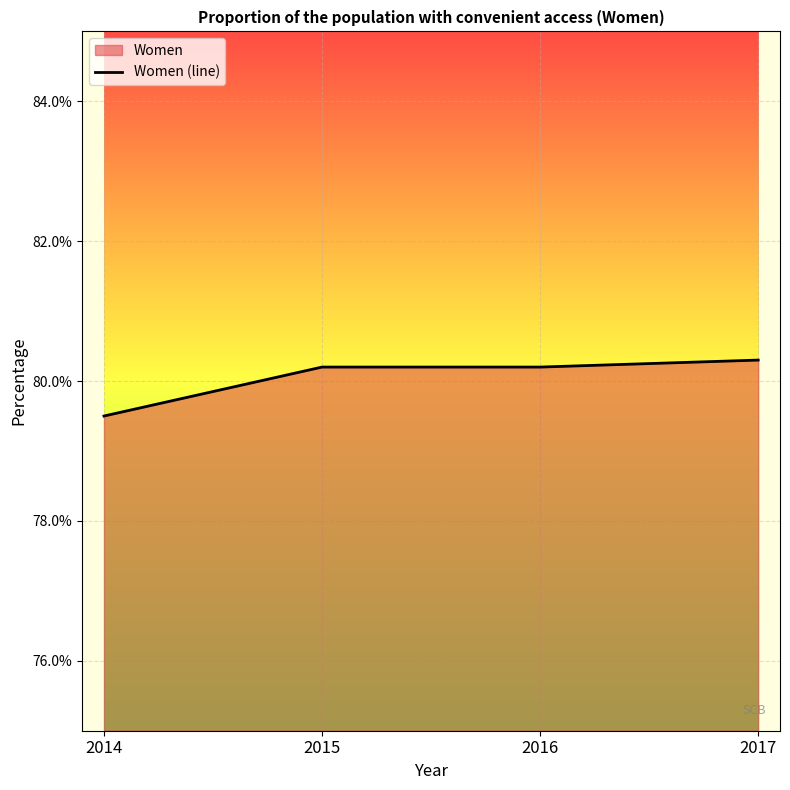

Reading left to right, extract all data points from this chart.

2014=79.5	2015=80.2	2016=80.2	2017=80.3